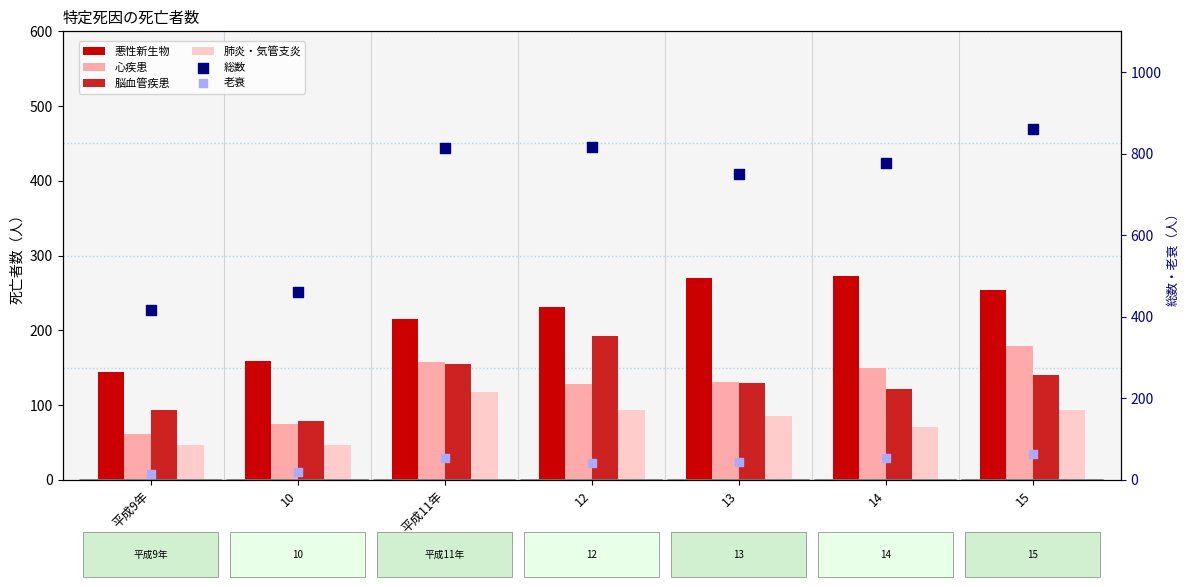

At how many categories does at least one series exceed 248?

7